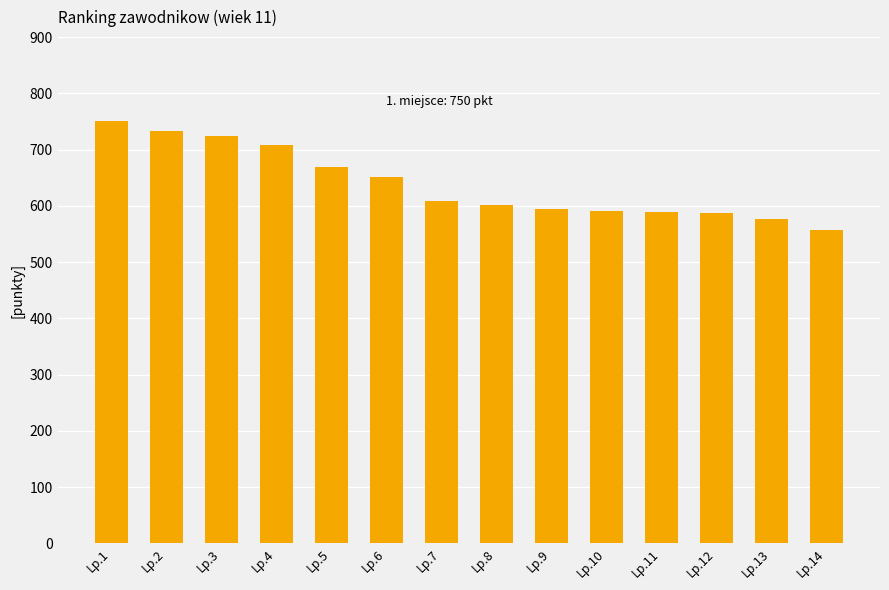

What is the change in value from Lp.2 to Lp.6?

-82